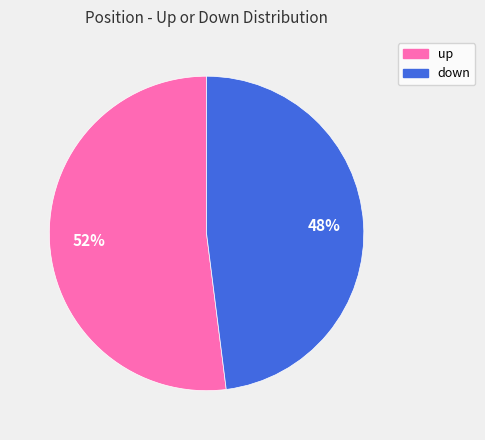

To the nearest percent, what portion does up represent?

52%